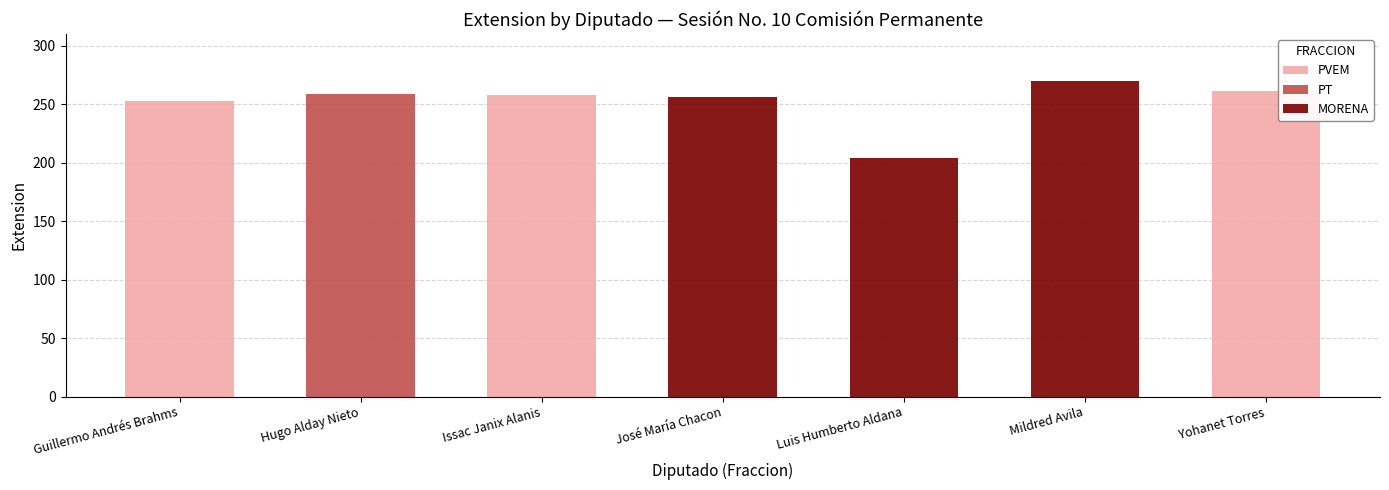

What is the maximum value for PVEM?

261